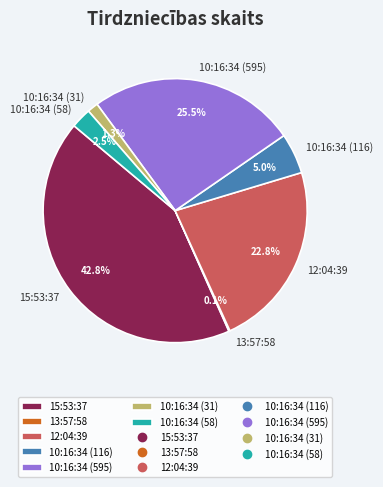

Does any single category account for the majority?

No